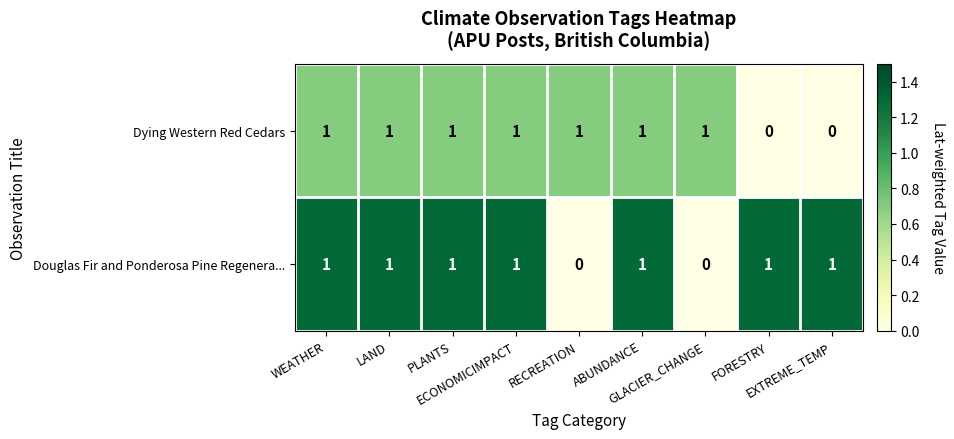

What is the sum of all Dying Western Red Cedars values?

7